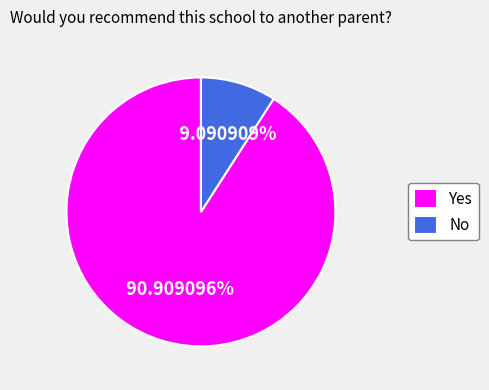

Which category has the biggest portion of the pie?

Yes